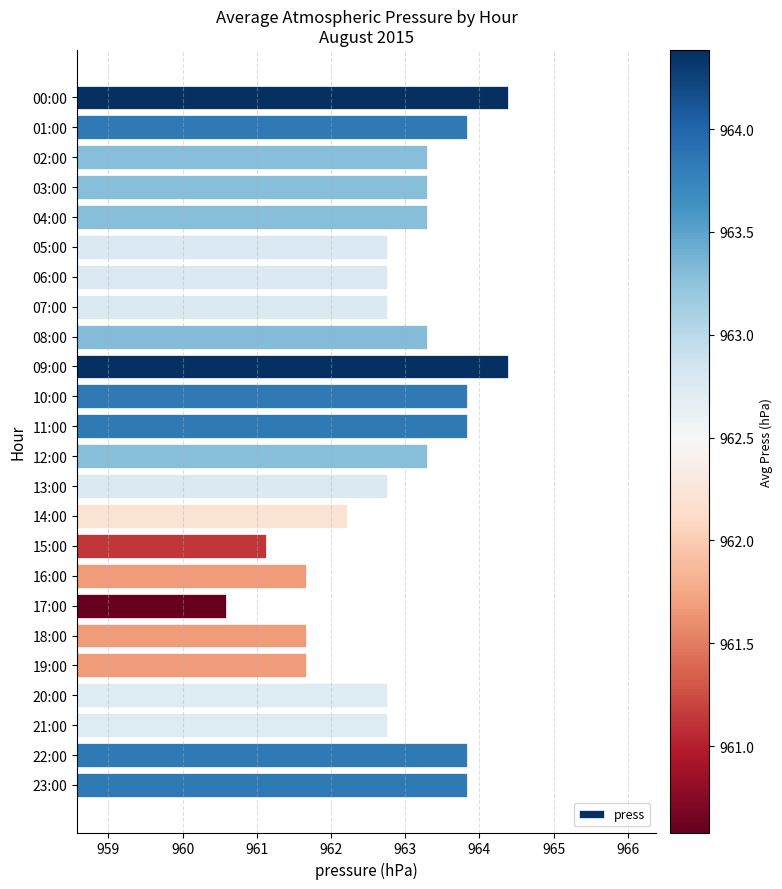

What position from the bottom is 17:00?

7